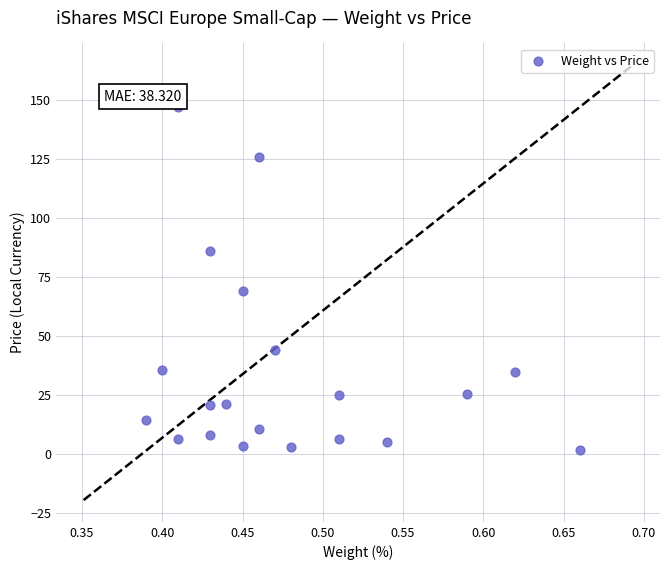

What Y value in the scatter plot is closest to 74?

69.3